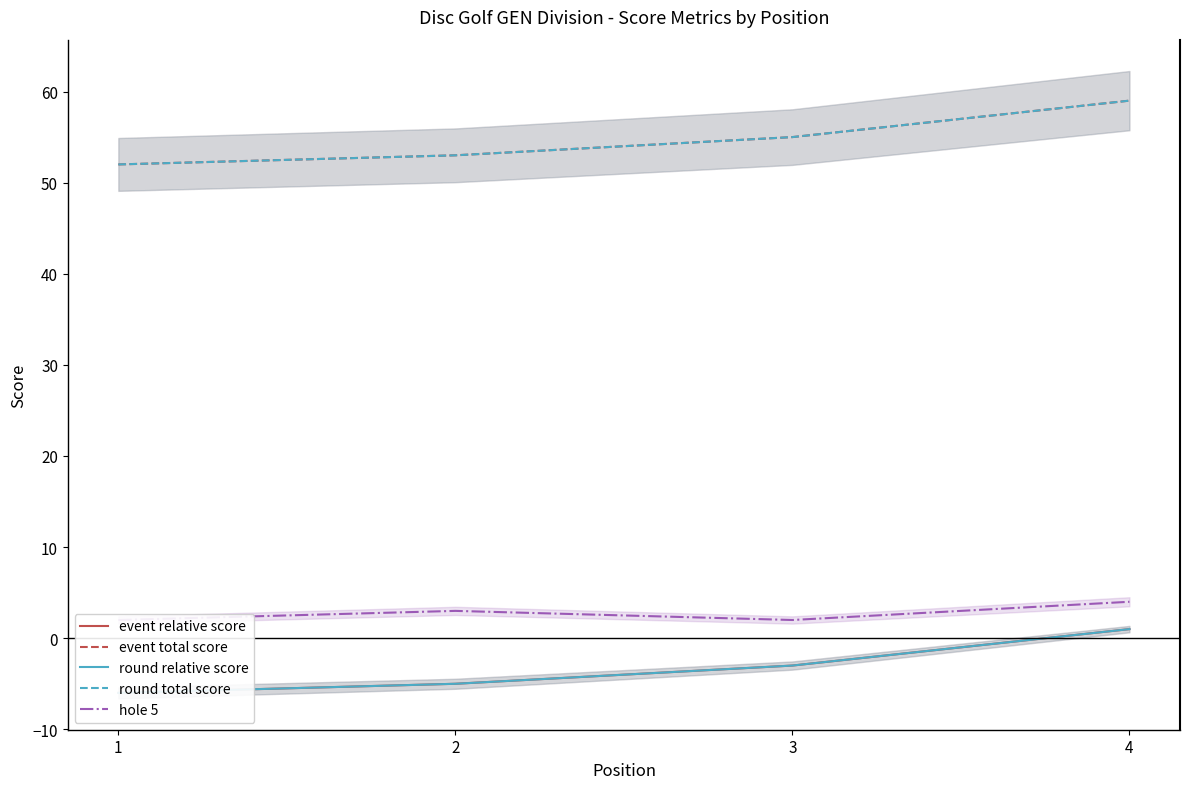

What is the value of the event relative score point at the 2nd from the left?

-5